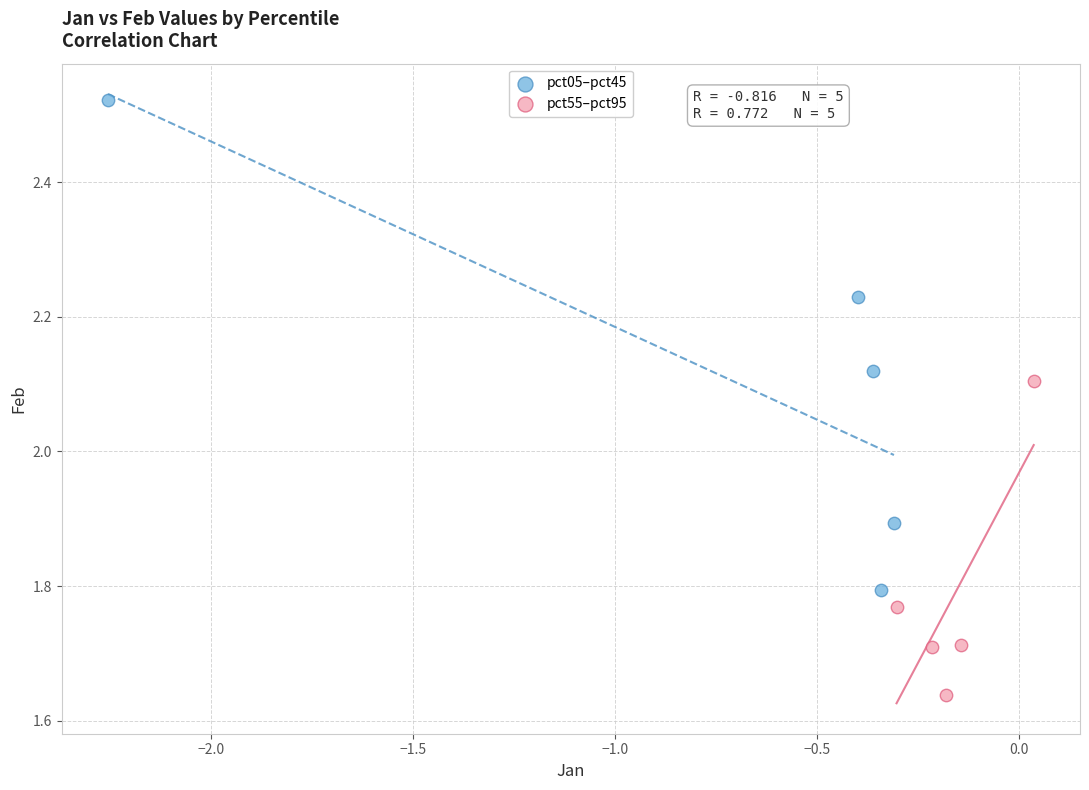

Which series reaches the minimum Y coordinate?

pct55–pct95